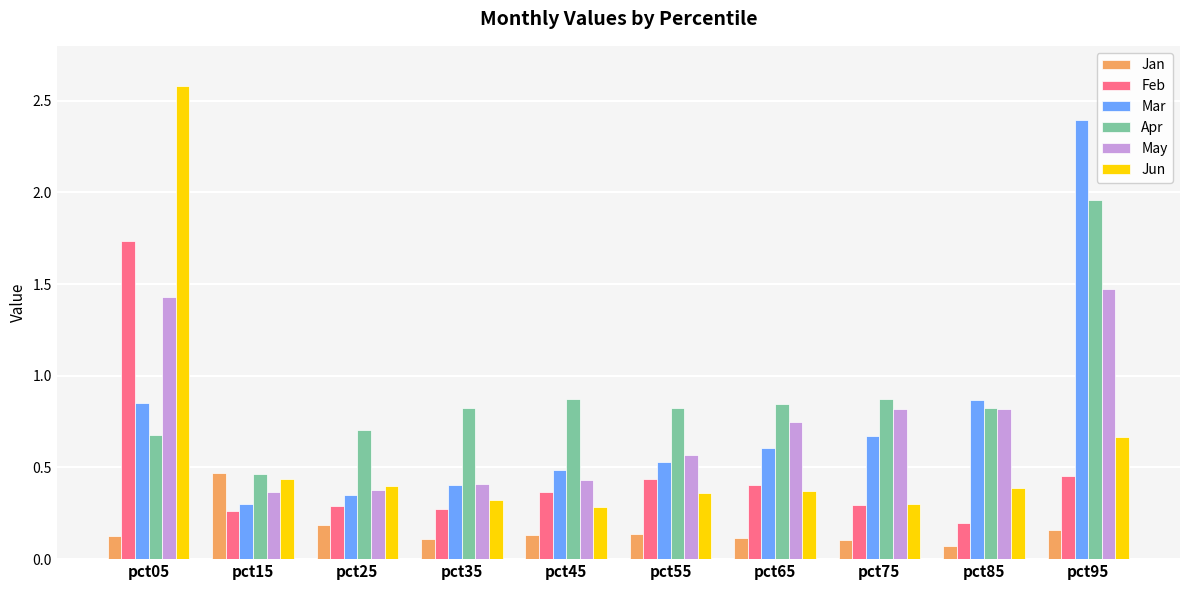

Are the bars horizontal?

No